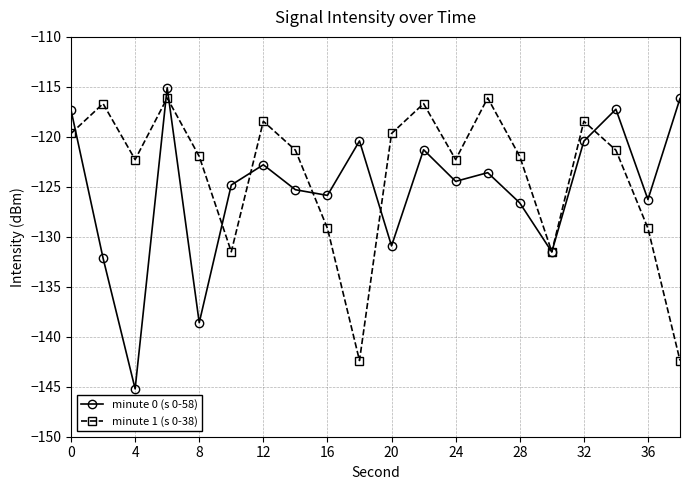

True or false: minute 0 (s 0-58) and minute 1 (s 0-38) intersect in this chart.

True